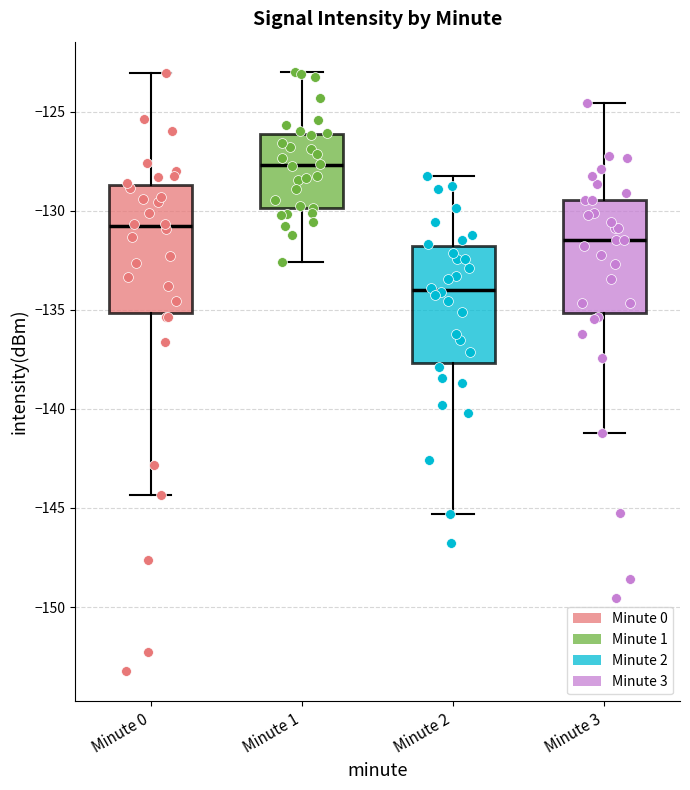

Which box is the tallest, from its lower edge to its upper edge?

Minute 0